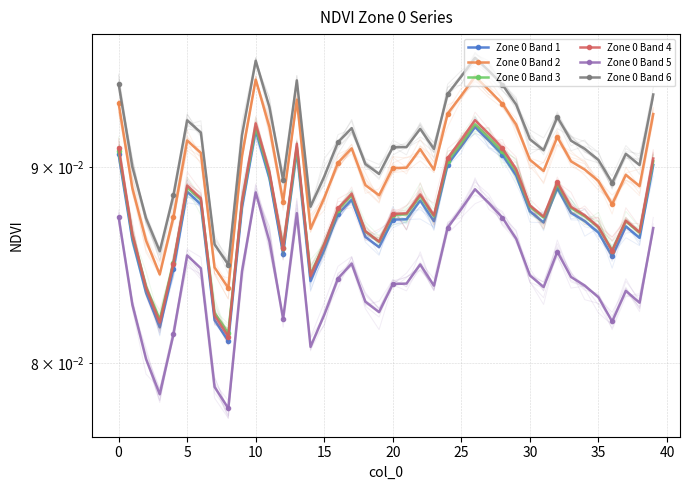

What is the sum of the Zone 0 Band 6 values at 40 and 30?

0.2